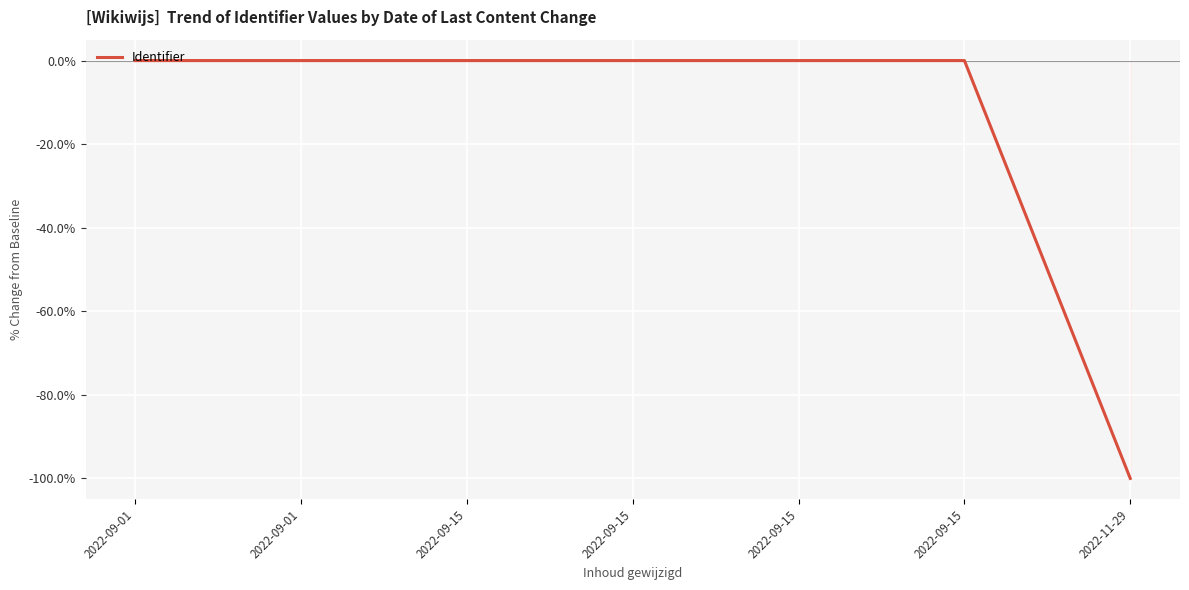

How many lines are shown in the chart?

1